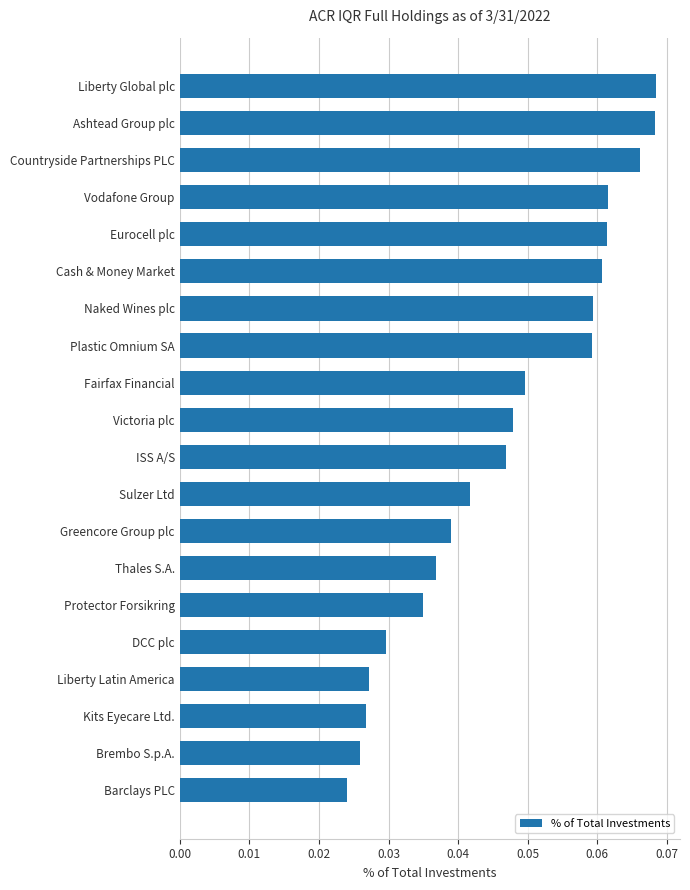

At which category does the chart reach its minimum across all series?

Barclays PLC